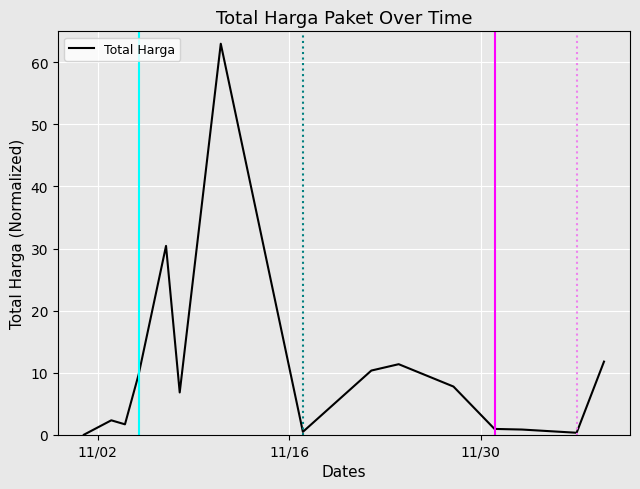

What is the maximum value shown in the chart?

63.0